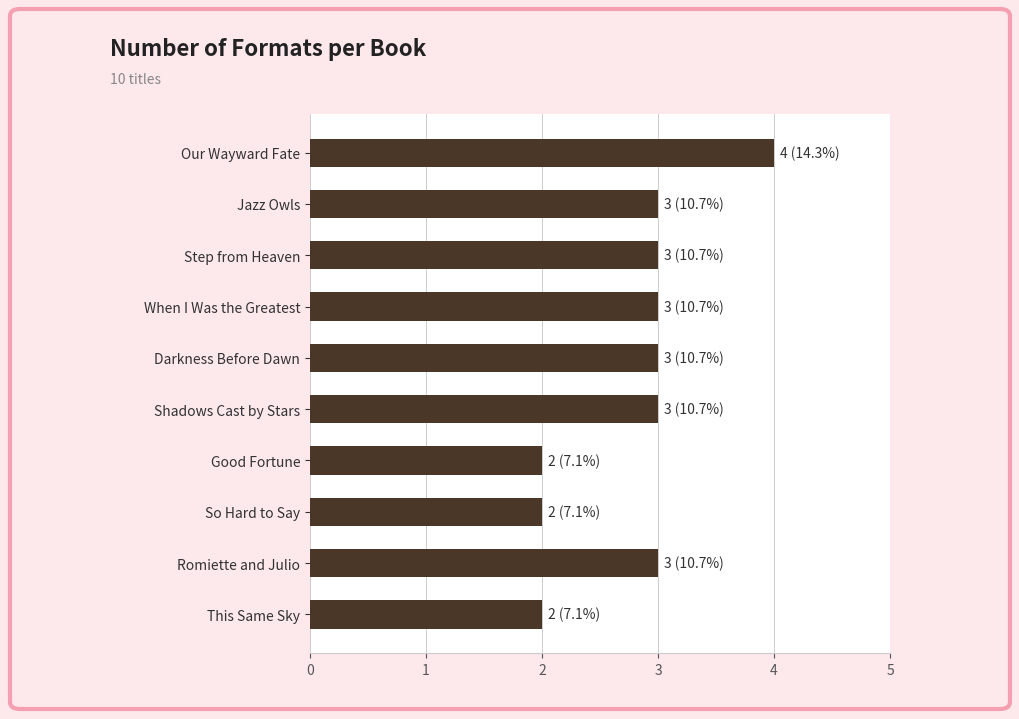

The value at So Hard to Say is 3. True or false?

False